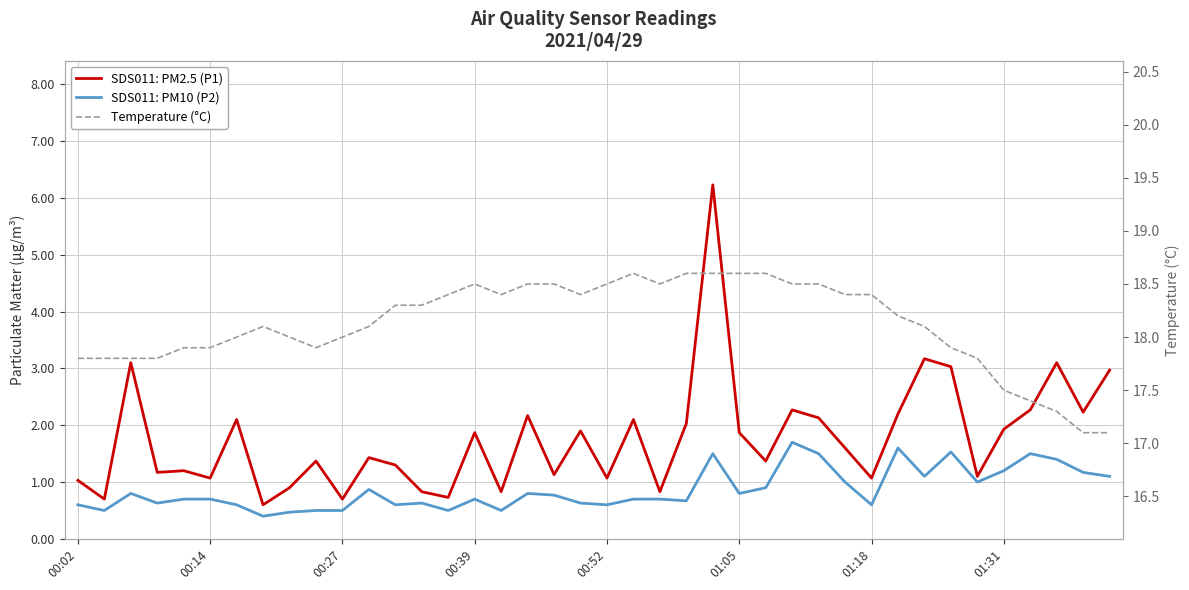

True or false: Temperature (°C) and SDS011: PM10 (P2) cross at least once.

False